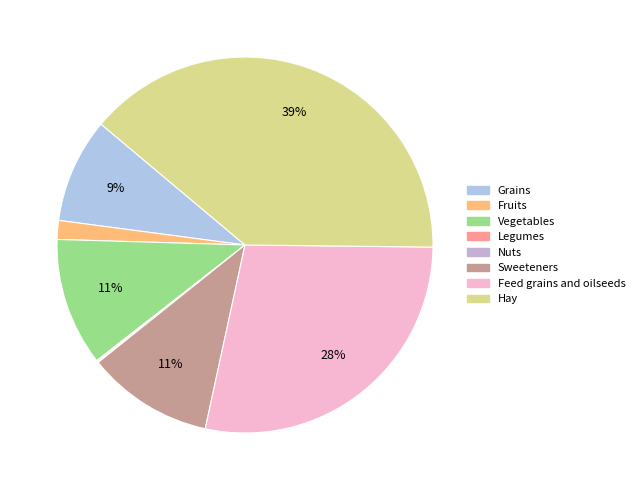

What is the smallest slice in the pie chart?

Nuts